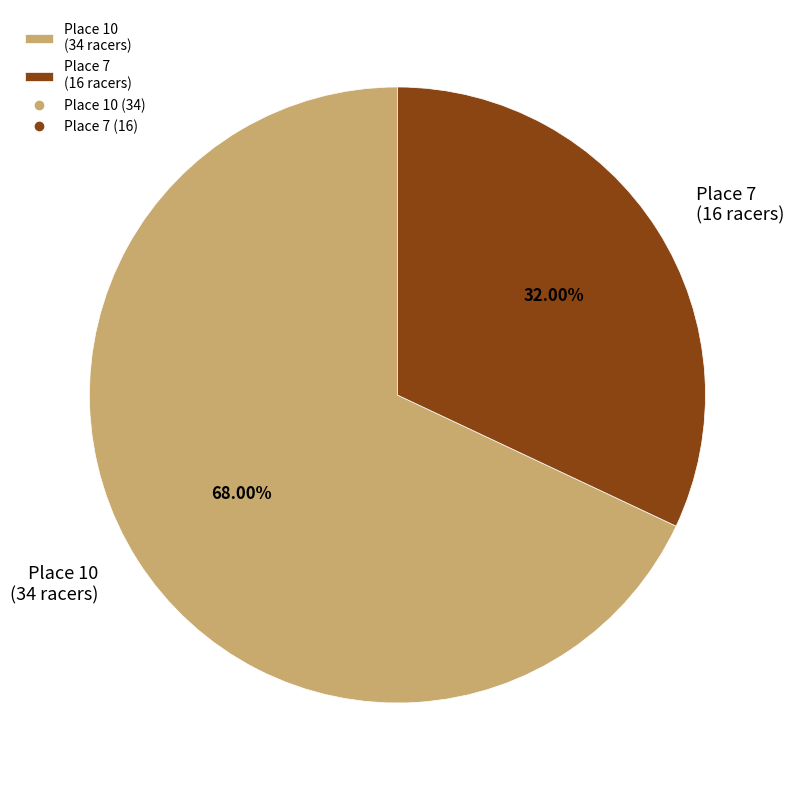

Is it true that Place 10 is 77% of the pie?

False